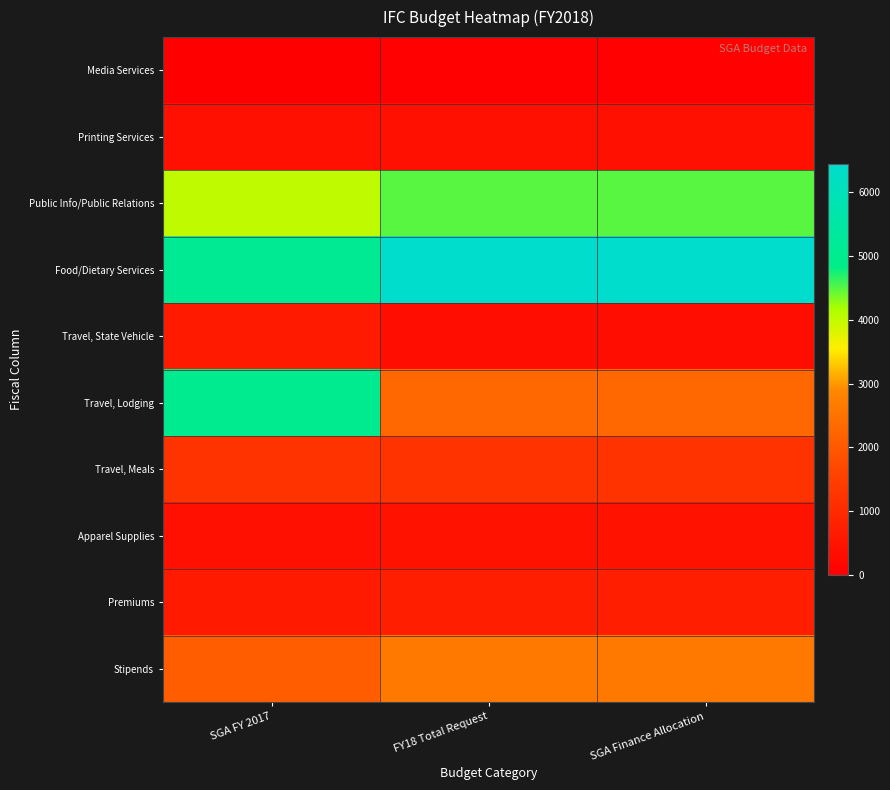

Reading left to right, extract all data points from this chart.

Media Services: SGA FY 2017=0	FY18 Total Request=50	SGA Finance Allocation=50
Printing Services: SGA FY 2017=400	FY18 Total Request=400	SGA Finance Allocation=400
Public Info/Public Relations: SGA FY 2017=4000	FY18 Total Request=4500	SGA Finance Allocation=4500
Food/Dietary Services: SGA FY 2017=5110	FY18 Total Request=6440	SGA Finance Allocation=6440
Travel, State Vehicle: SGA FY 2017=640	FY18 Total Request=340	SGA Finance Allocation=340
Travel, Lodging: SGA FY 2017=5025	FY18 Total Request=2300	SGA Finance Allocation=2300
Travel, Meals: SGA FY 2017=1210	FY18 Total Request=1210	SGA Finance Allocation=1210
Apparel Supplies: SGA FY 2017=400	FY18 Total Request=440	SGA Finance Allocation=440
Premiums: SGA FY 2017=650	FY18 Total Request=750	SGA Finance Allocation=750
Stipends: SGA FY 2017=2100	FY18 Total Request=2600	SGA Finance Allocation=2600